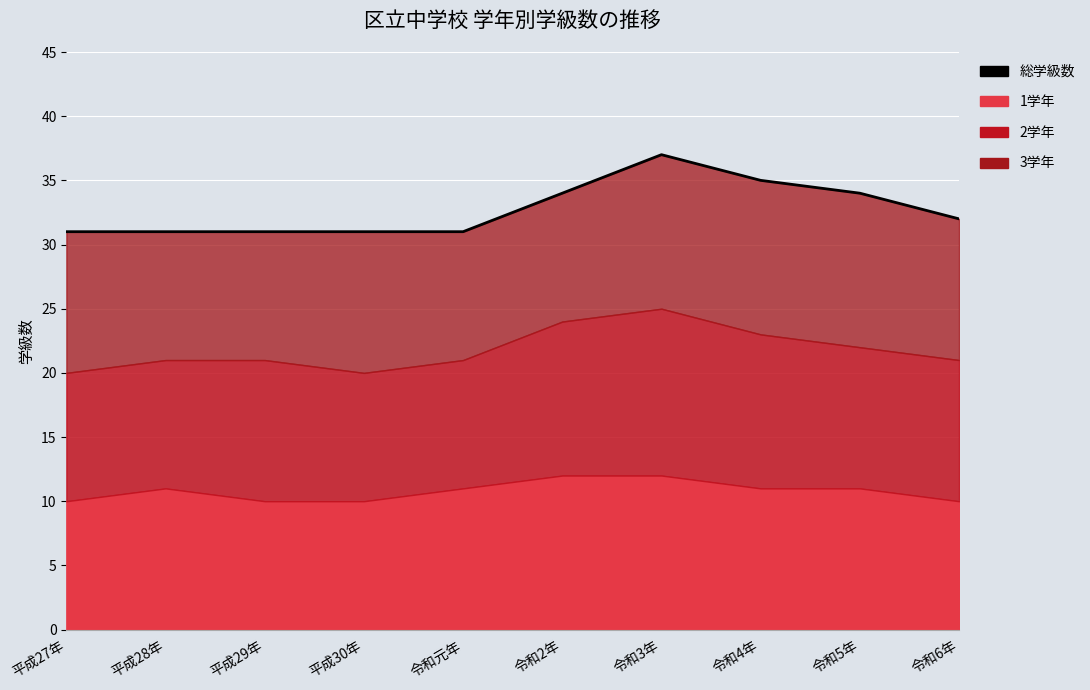

Count the number of values greater than 32.

4